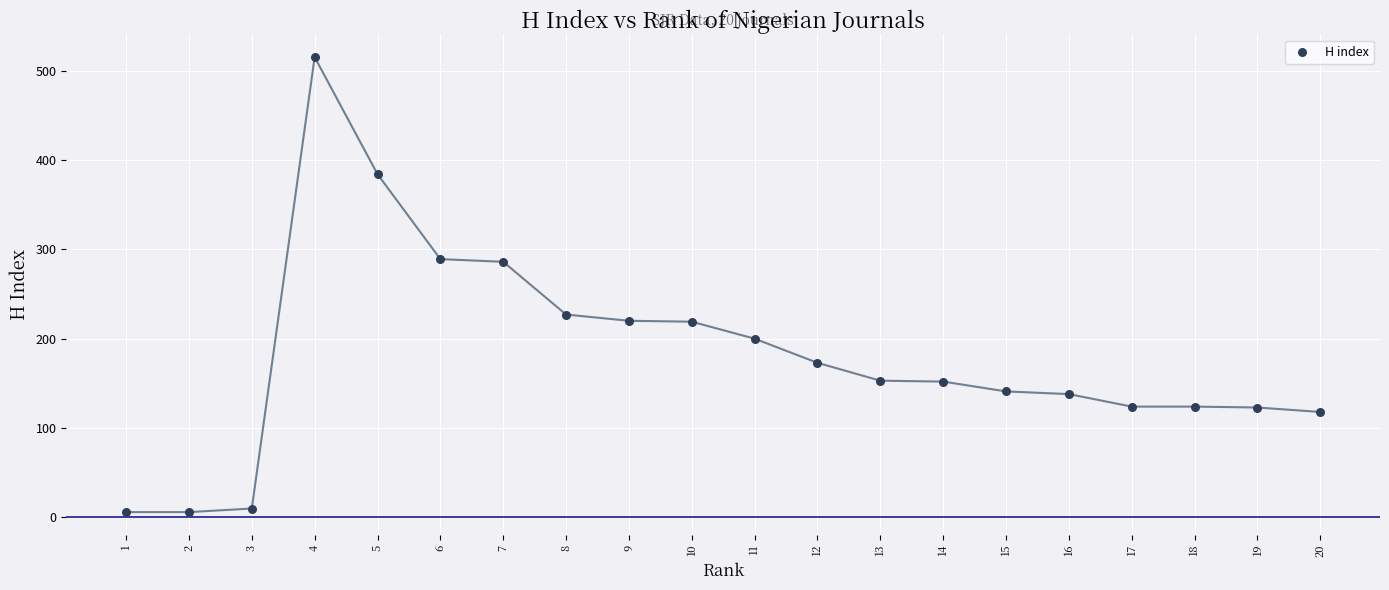

What is the range of X values (max minus min)?

19